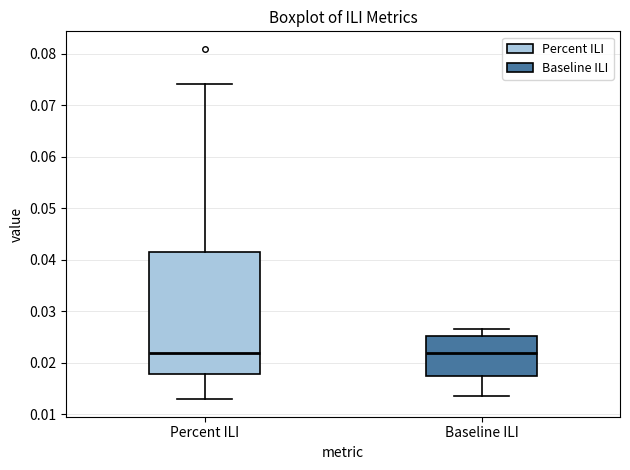

Reading left to right, transcribe this box plot: for each box, give where its median line is, the range the box spans, and where its two whiskers end, as read against the y-axis. The values are not printed on the chart, so give them approximately, as read against the axis.

Percent ILI: median 0.022, box 0.018 to 0.042, whiskers 0.013 to 0.074
Baseline ILI: median 0.022, box 0.017 to 0.025, whiskers 0.013 to 0.027